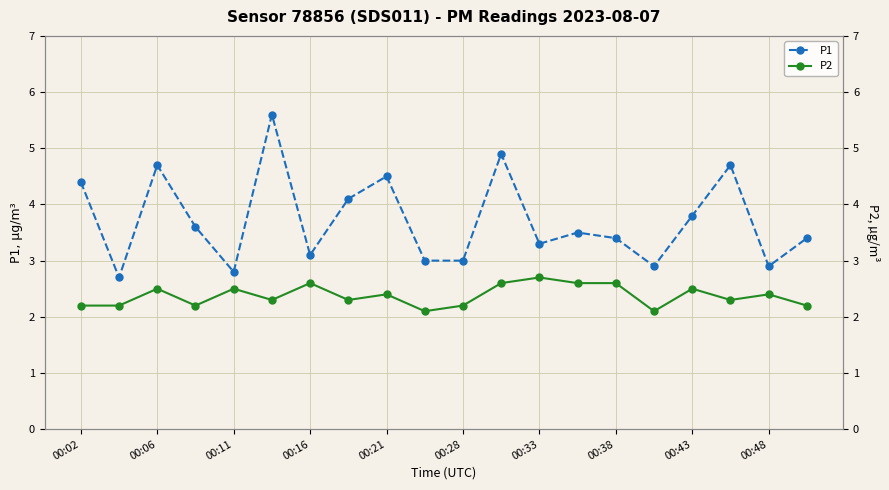

True or false: P1 has a value of 3.3 at 00:33.

True